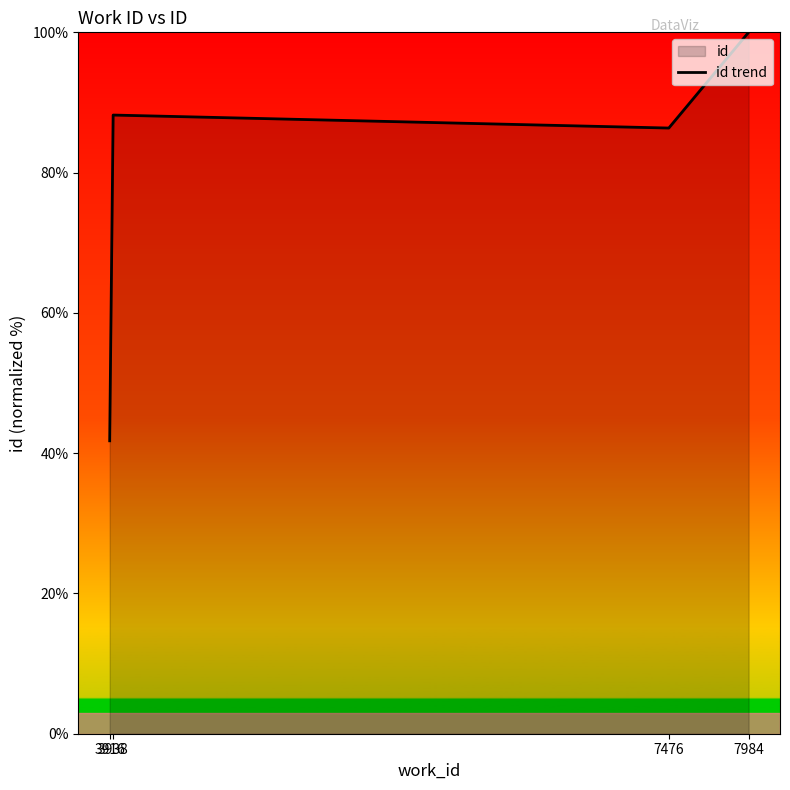

Reading right to left, what are all the values shown in this chart?

7984=100.0	7476=86.4	3938=88.2	3916=41.8